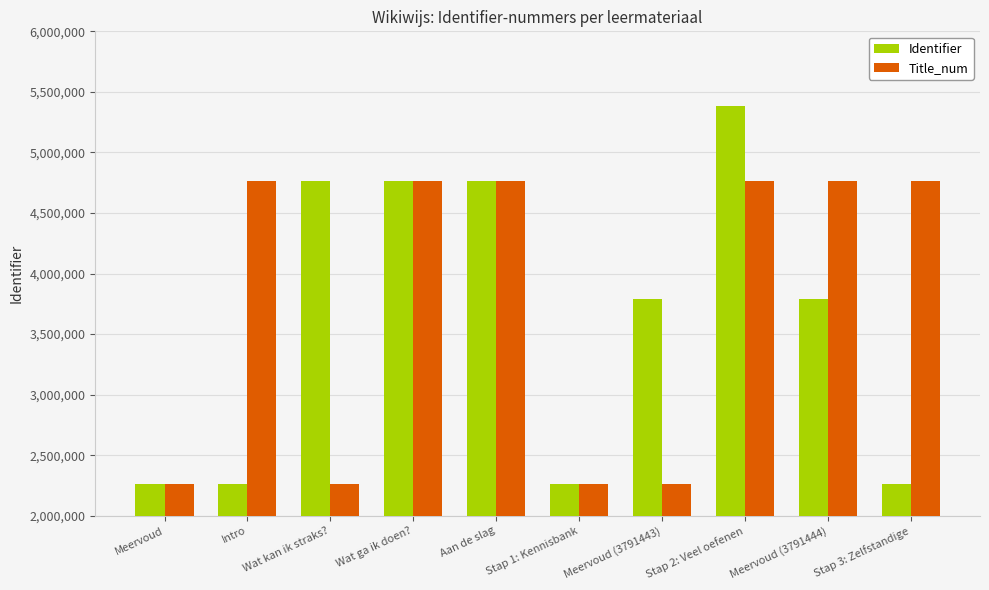

What is the label of the 5th bar from the left?

Aan de slag